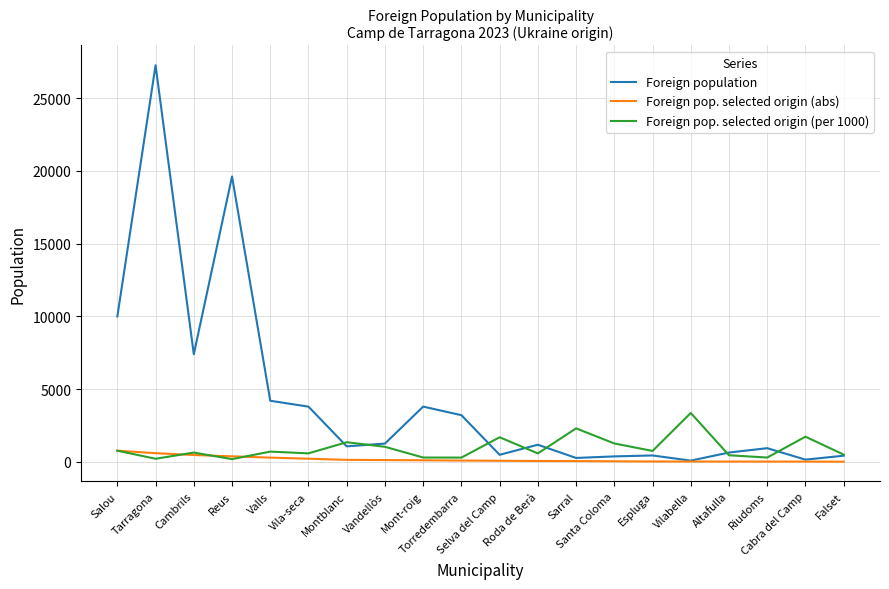

What is the maximum value shown in the chart?

27257